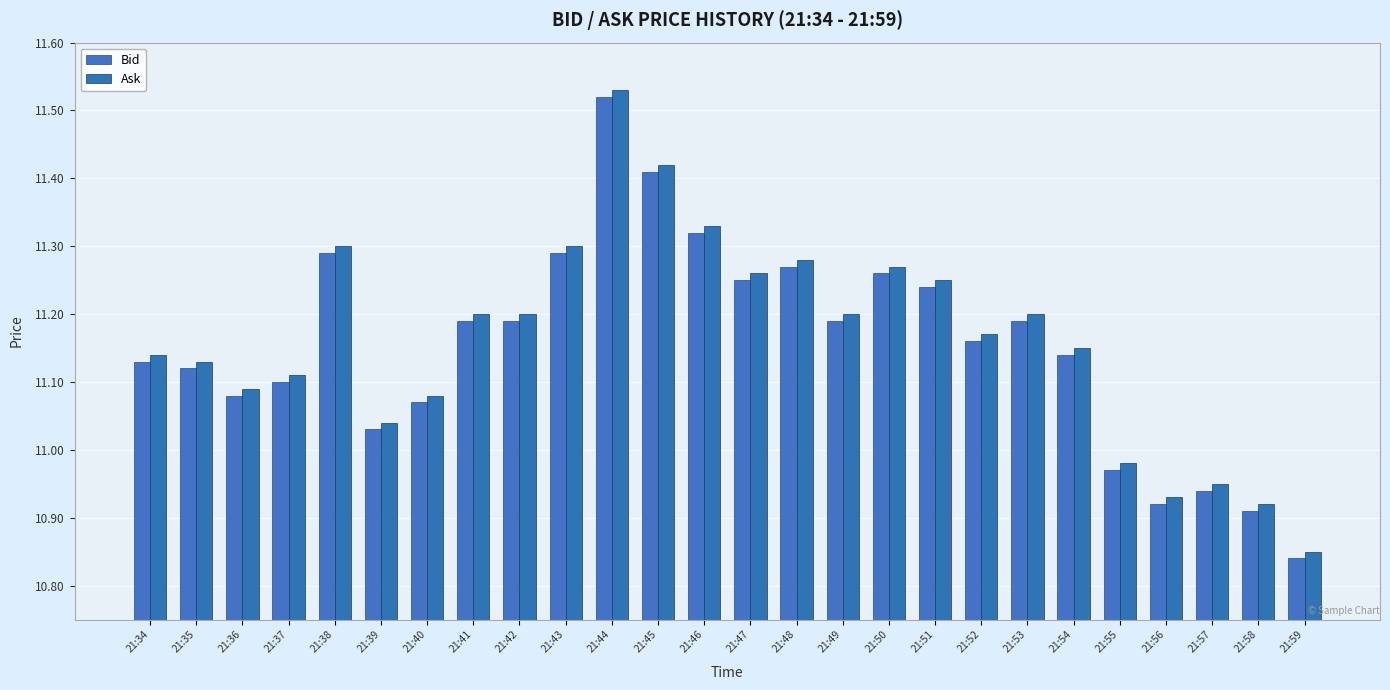

Reading left to right, transcribe all the data shown in this chart.

Bid: 11.1	11.1	11.1	11.1	11.3	11.0	11.1	11.2	11.2	11.3	11.5	11.4	11.3	11.2	11.3	11.2	11.3	11.2	11.2	11.2	11.1	11.0	10.9	10.9	10.9	10.8
Ask: 11.1	11.1	11.1	11.1	11.3	11.0	11.1	11.2	11.2	11.3	11.5	11.4	11.3	11.3	11.3	11.2	11.3	11.2	11.2	11.2	11.2	11.0	10.9	10.9	10.9	10.8